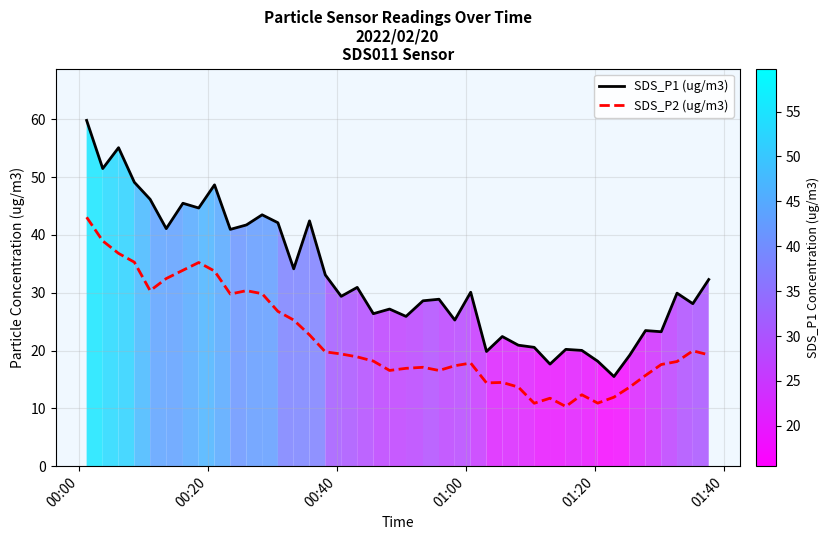

Which series has the largest total across all categories?

SDS_P1 (ug/m3)